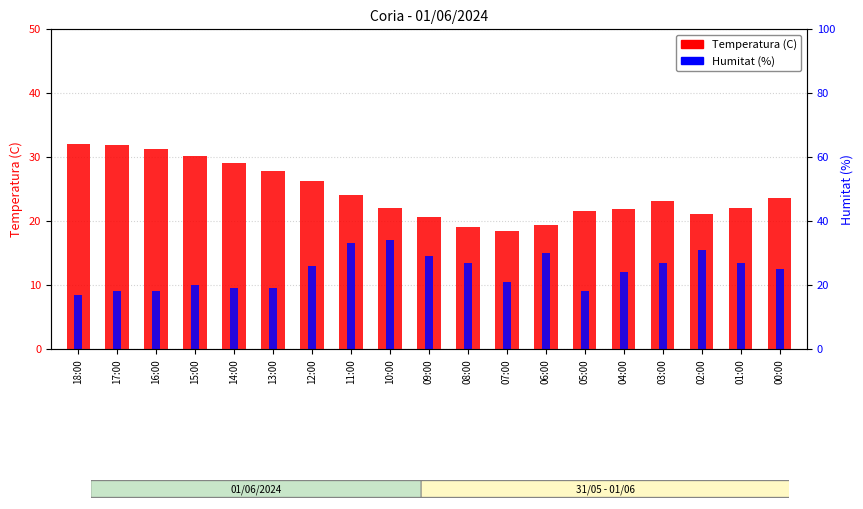

What is the maximum value for Temperatura (C)?

32.1